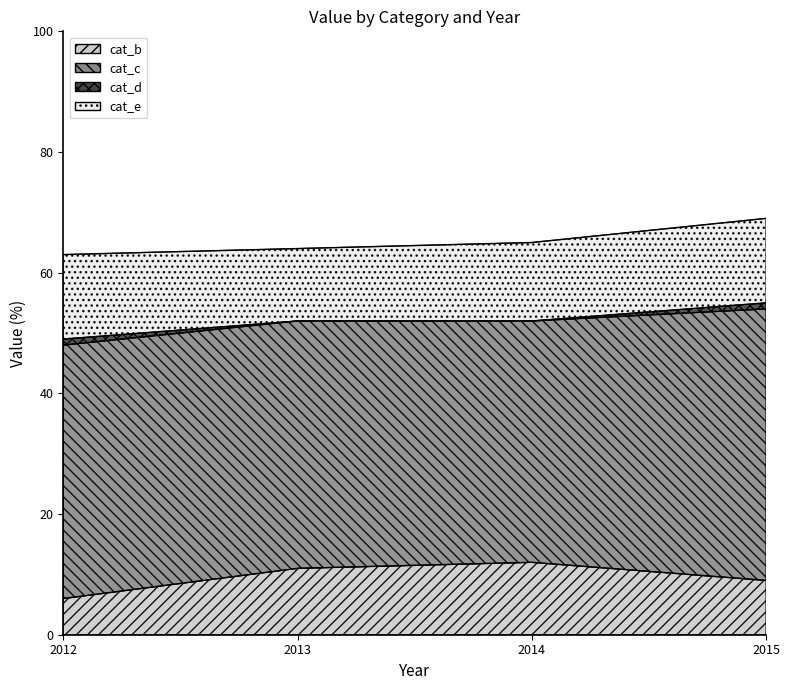

List the labels in order of cat_c value, smallest first.

2014, 2013, 2012, 2015